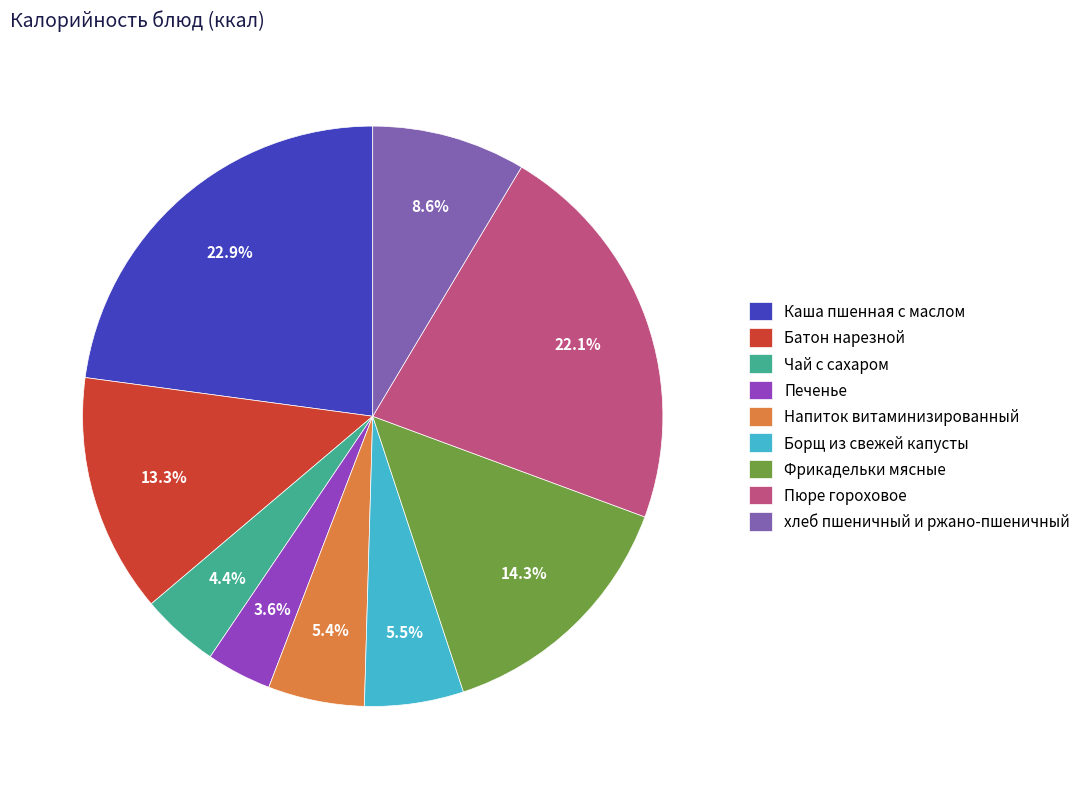

Which slice is the largest?

Каша пшенная с маслом